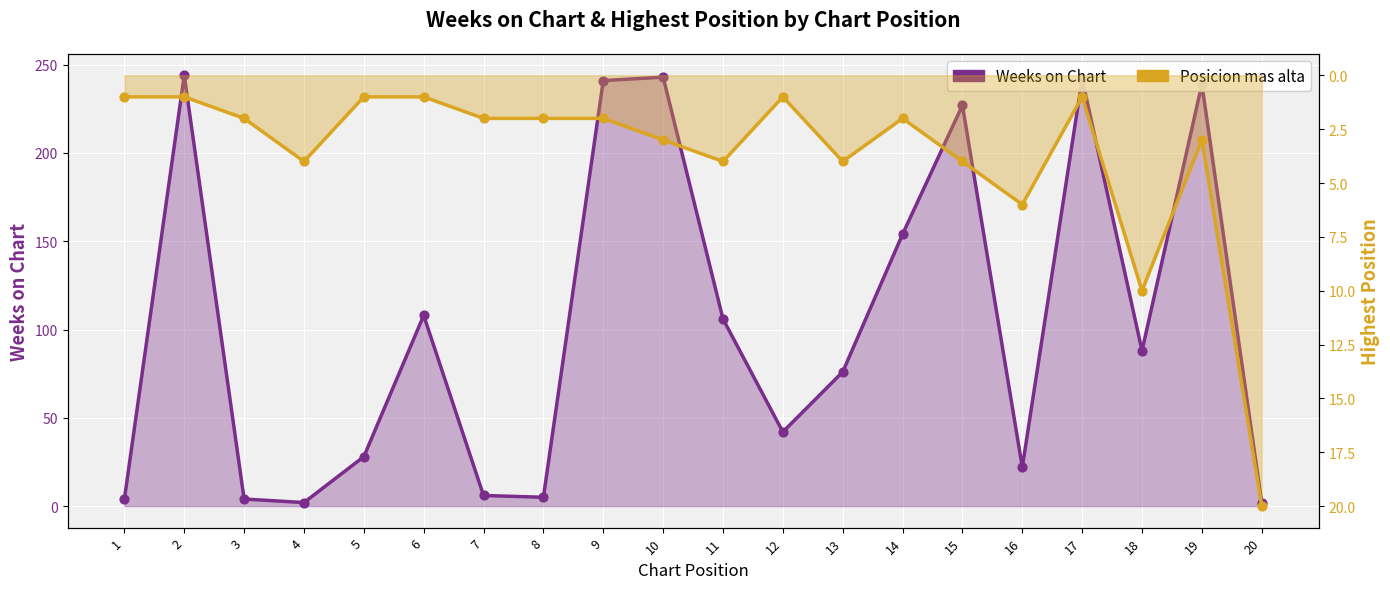

What are all the series names shown in the legend?

Weeks on Chart, Posicion mas alta